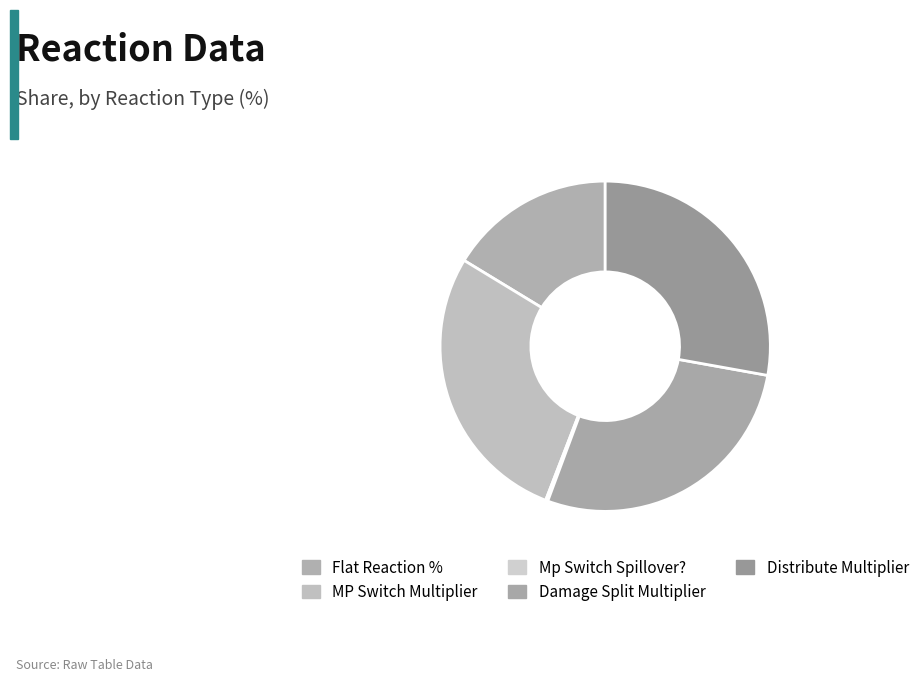

Is Damage Split Multiplier the majority of the pie?

No